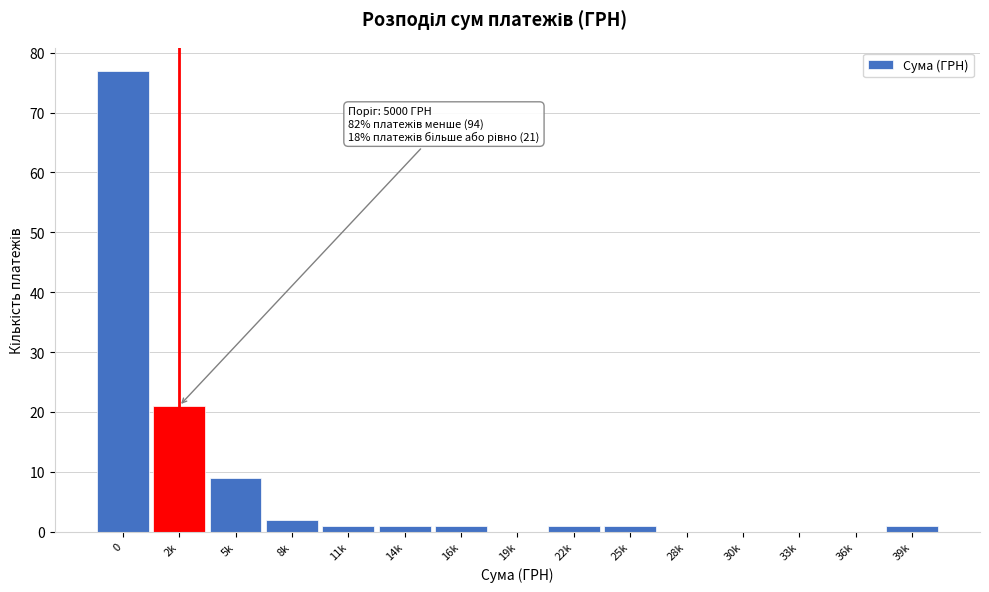

Reading left to right, list all the values displayed in this chart.

0=77	2k=21	5k=9	8k=2	11k=1	14k=1	16k=1	19k=0	22k=1	25k=1	28k=0	30k=0	33k=0	36k=0	39k=1